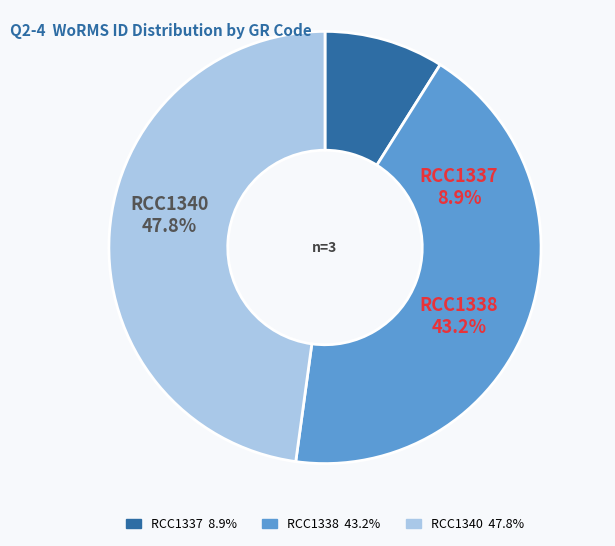

To the nearest percent, what percentage of the pie is RCC1338?

43%